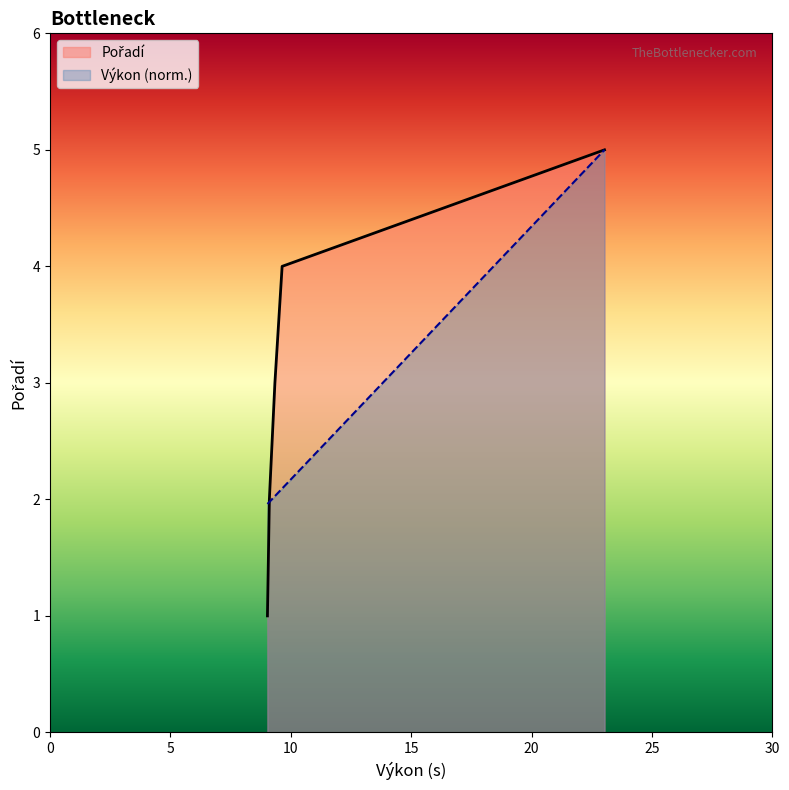

How many lines are shown in the chart?

2